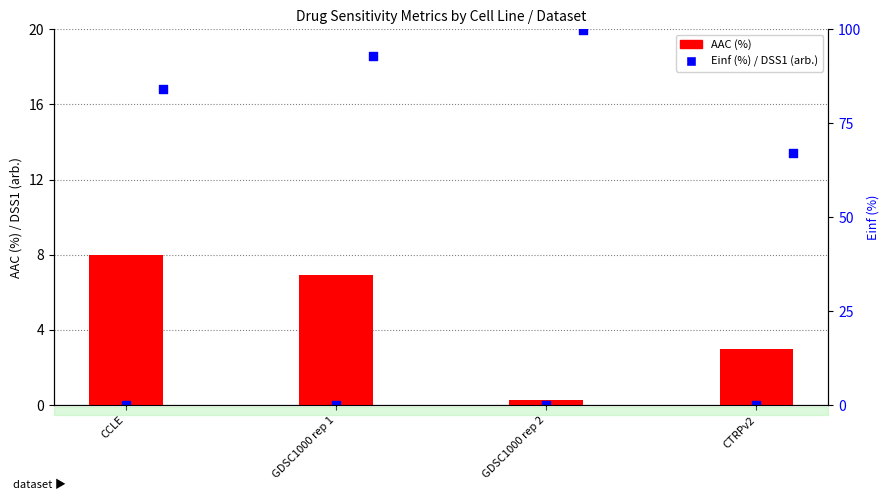

At how many categories does at least one series exceed 13?

4